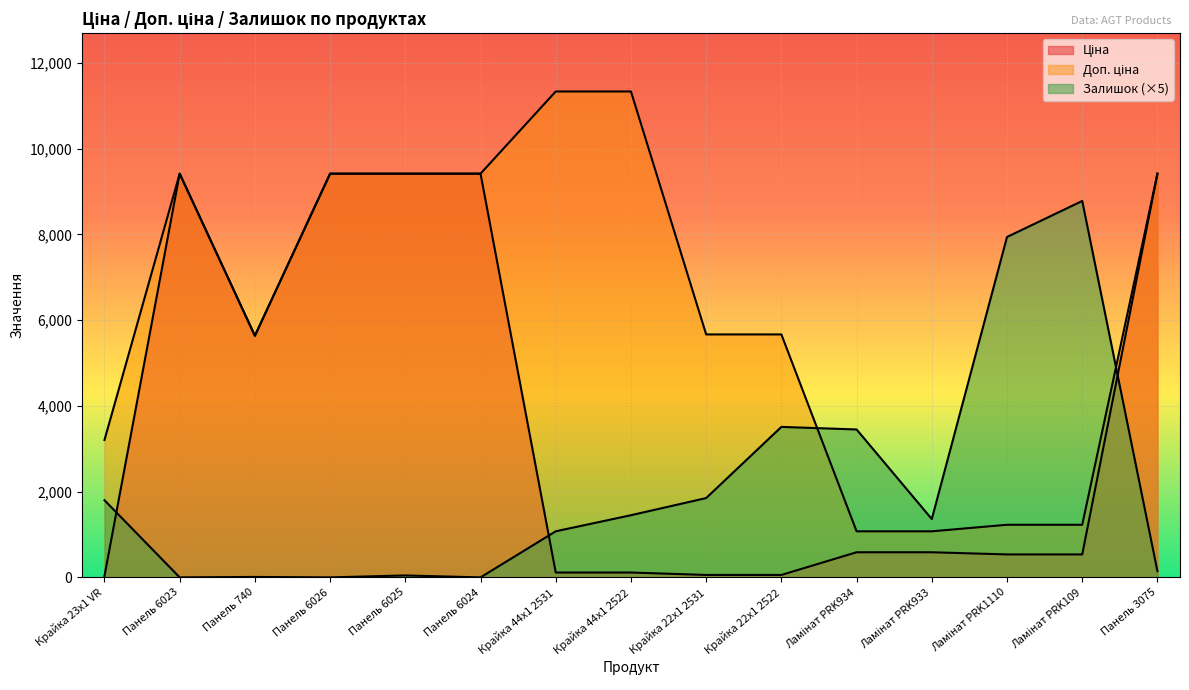

Which series has the widest spread of values?

Доп. ціна